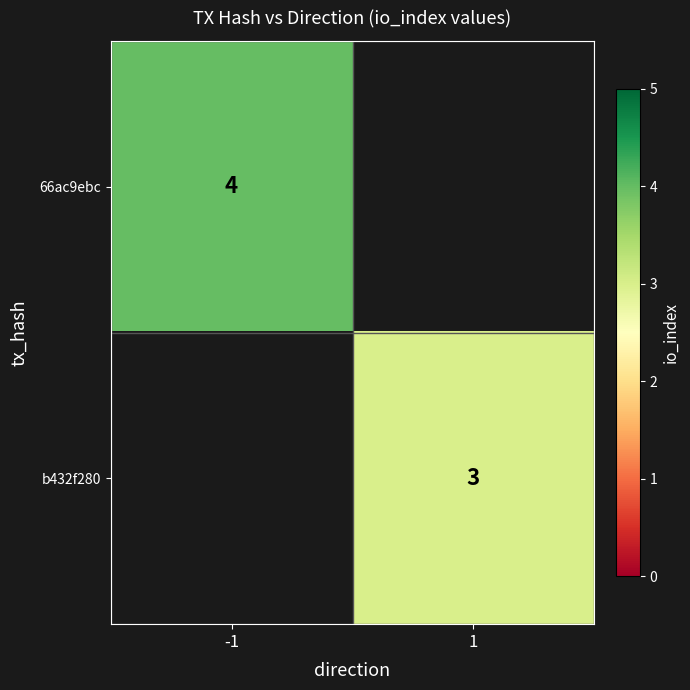

Which label corresponds to the smallest value in the chart?

1